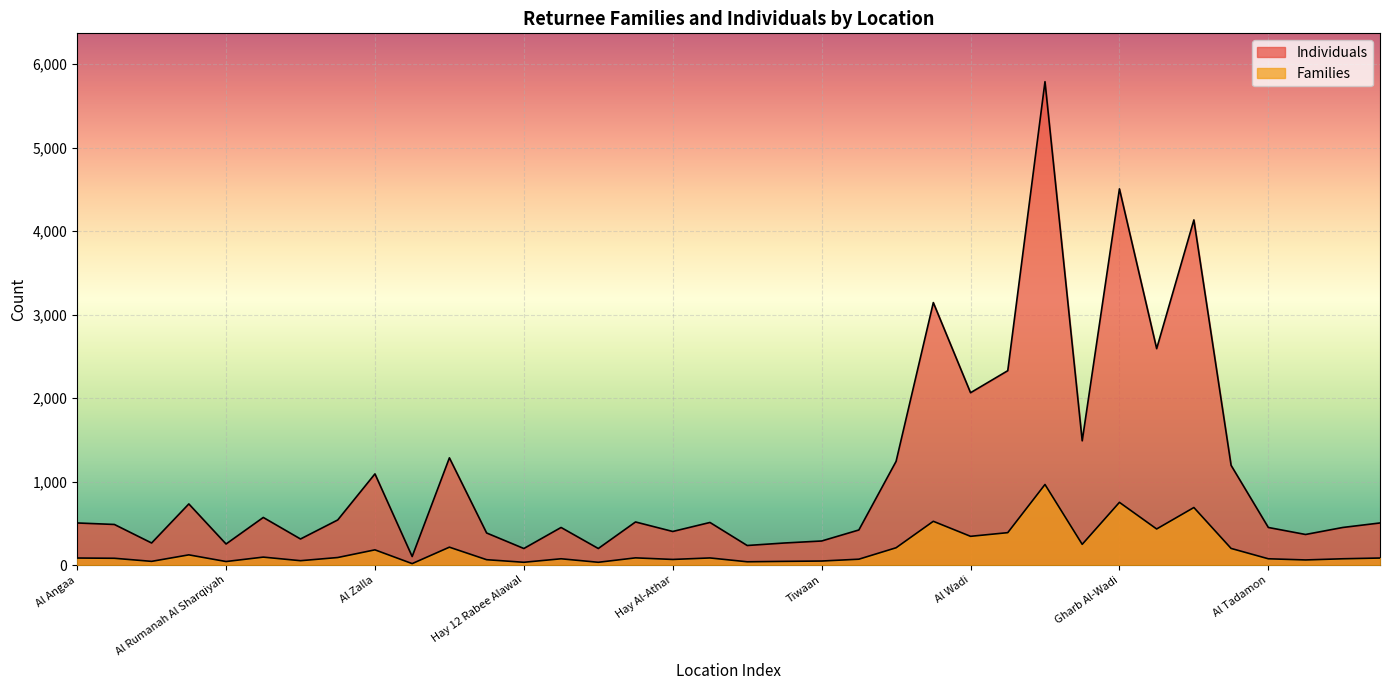

True or false: Families and Individuals intersect in this chart.

False